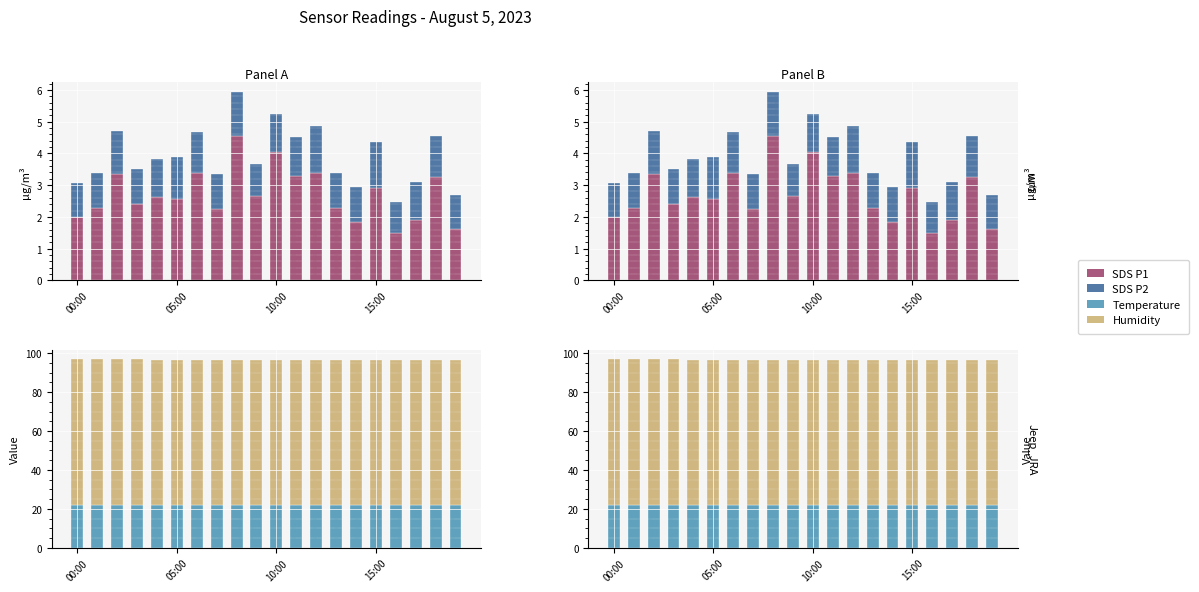

How many bars are there in total?

80